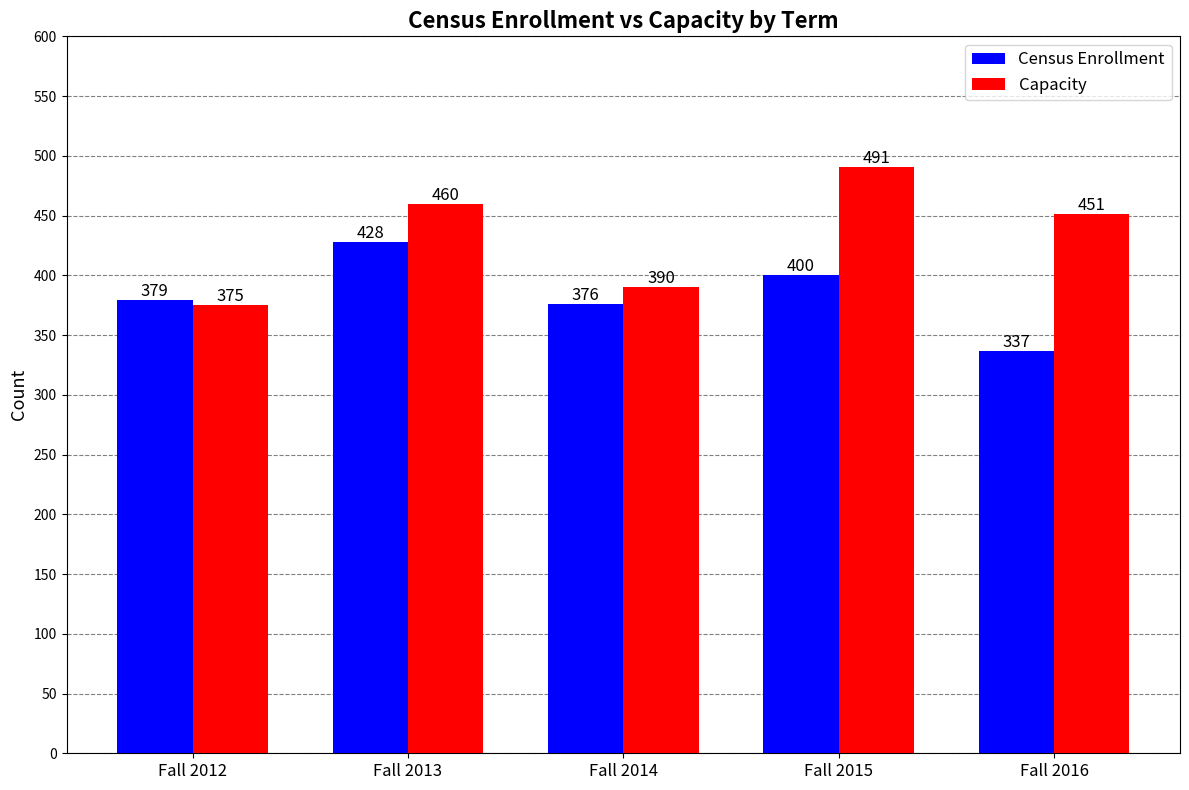

Reading right to left, transcribe all the data shown in this chart.

Census Enrollment: Fall 2016=337	Fall 2015=400	Fall 2014=376	Fall 2013=428	Fall 2012=379
Capacity: Fall 2016=451	Fall 2015=491	Fall 2014=390	Fall 2013=460	Fall 2012=375